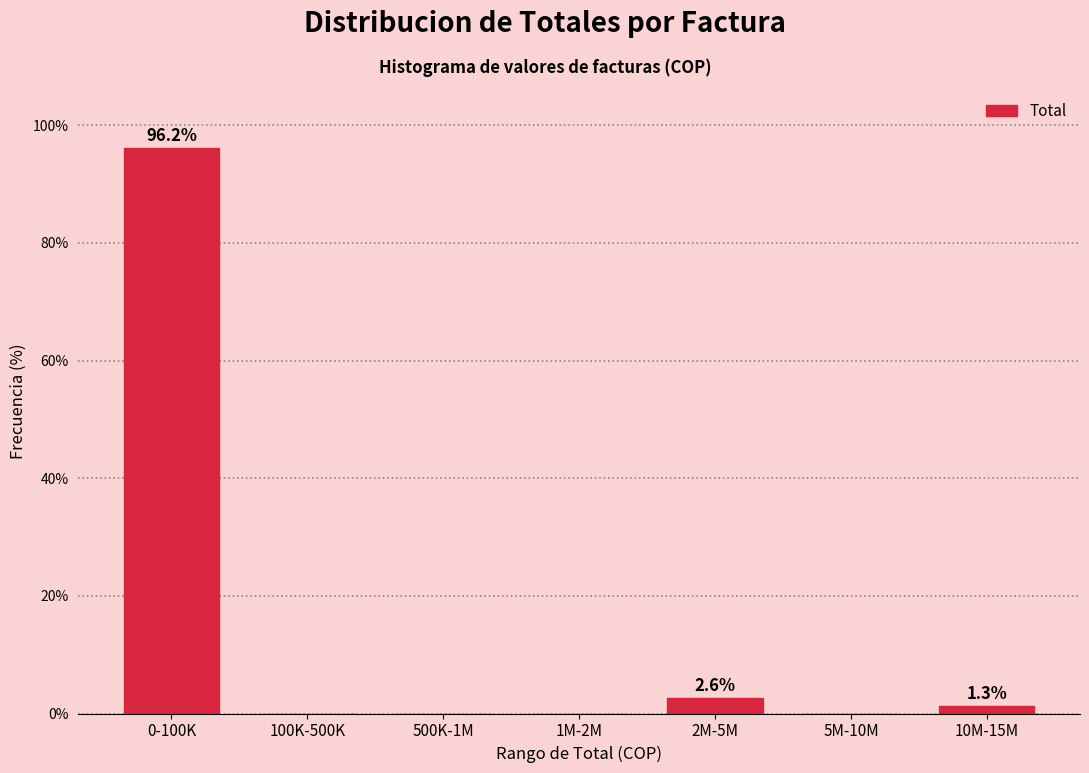

Reading left to right, list all the values displayed in this chart.

0-100K=96.2	100K-500K=0.0	500K-1M=0.0	1M-2M=0.0	2M-5M=2.6	5M-10M=0.0	10M-15M=1.3